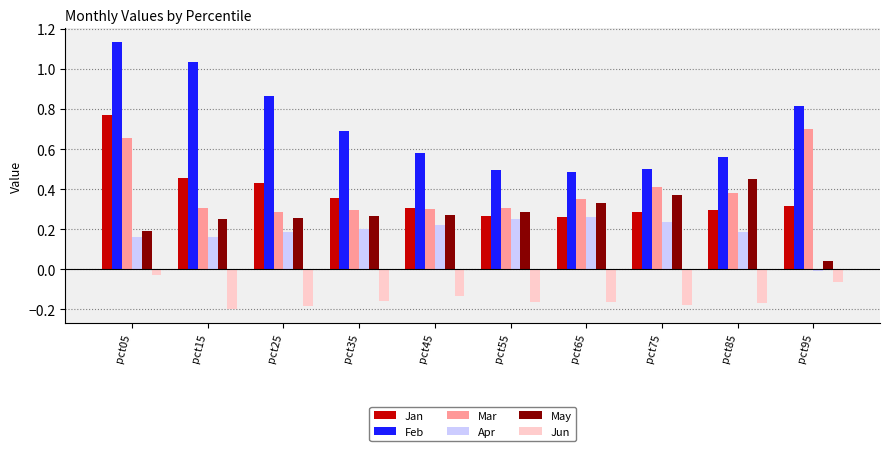

What is the sum of all May values?

2.7